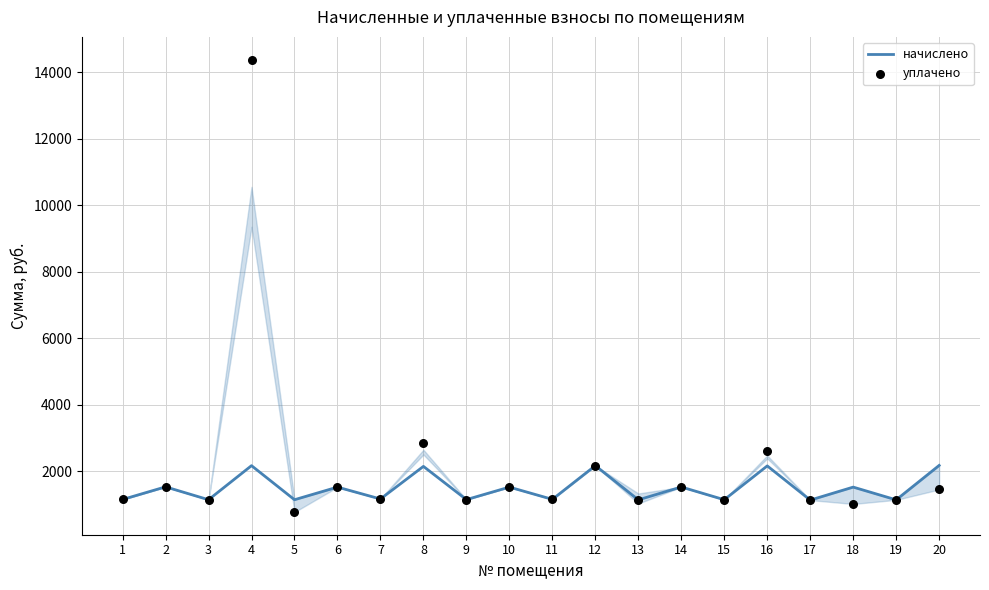

What are all the series names shown in the legend?

начислено, уплачено